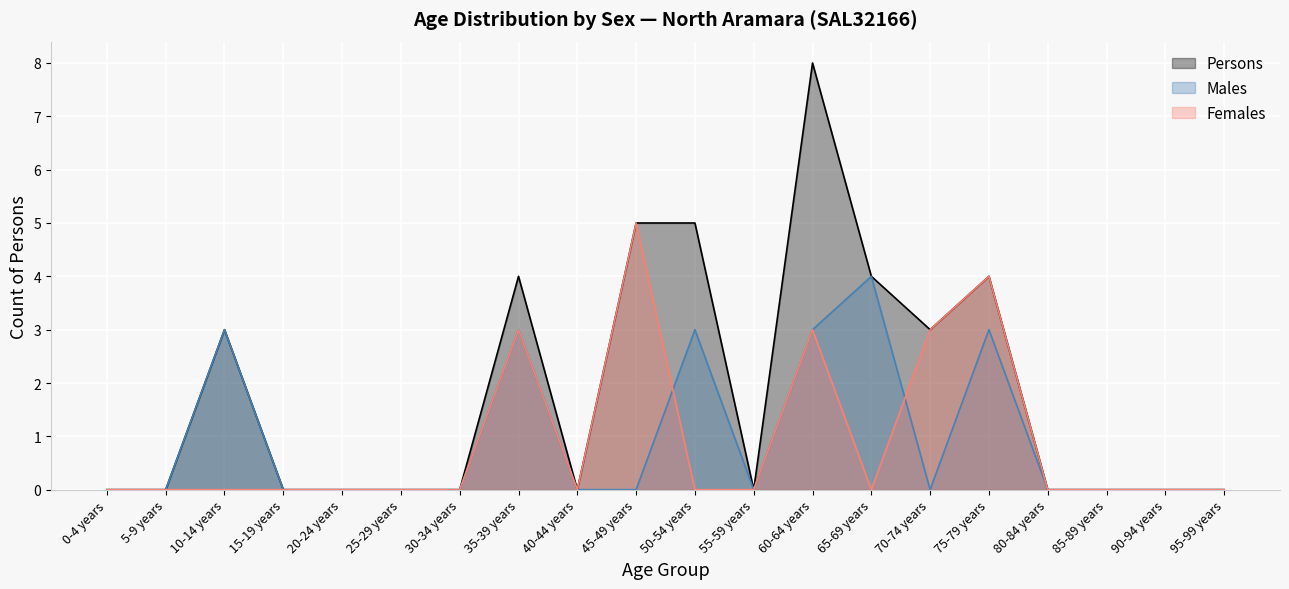

Where is the first local minimum for Females?

40-44 years